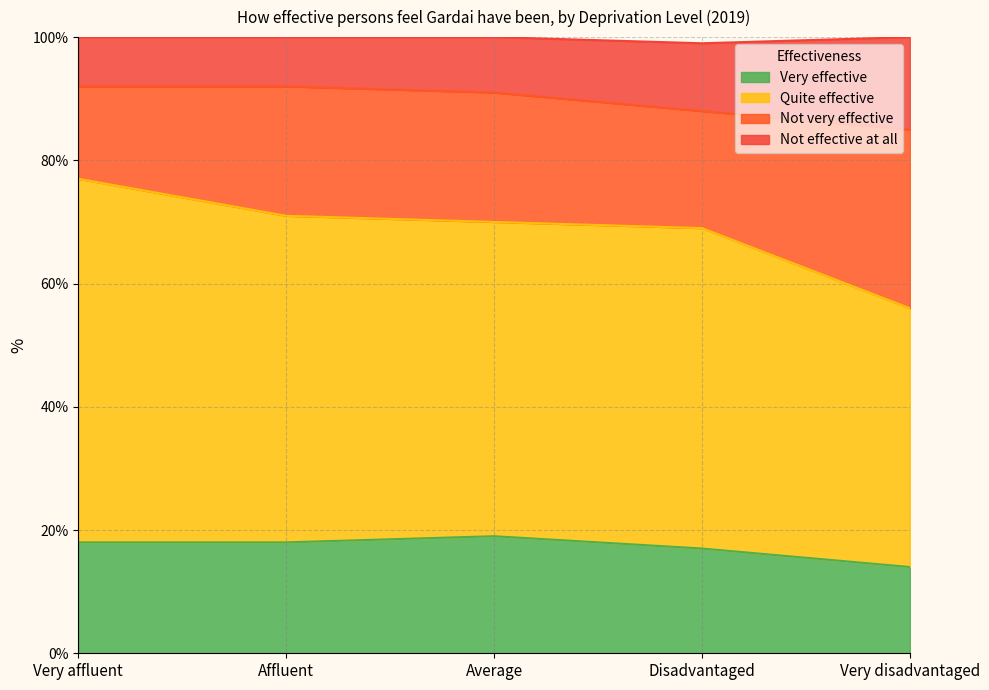

Is it true that Very effective equals 18 at Very affluent?

True